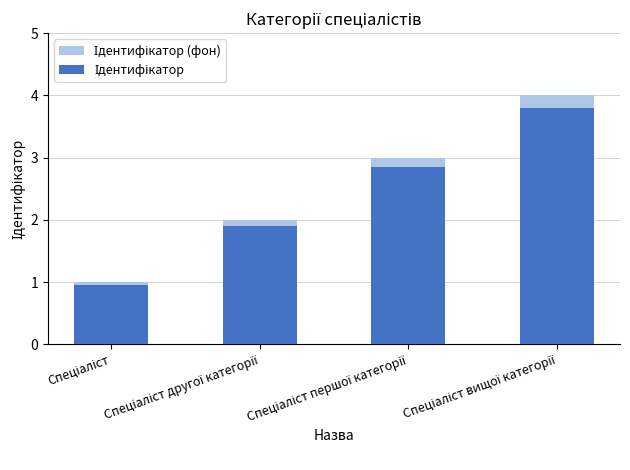

True or false: Ідентифікатор (фон) has a value of 2.0 at Спеціаліст другої категорії.

True